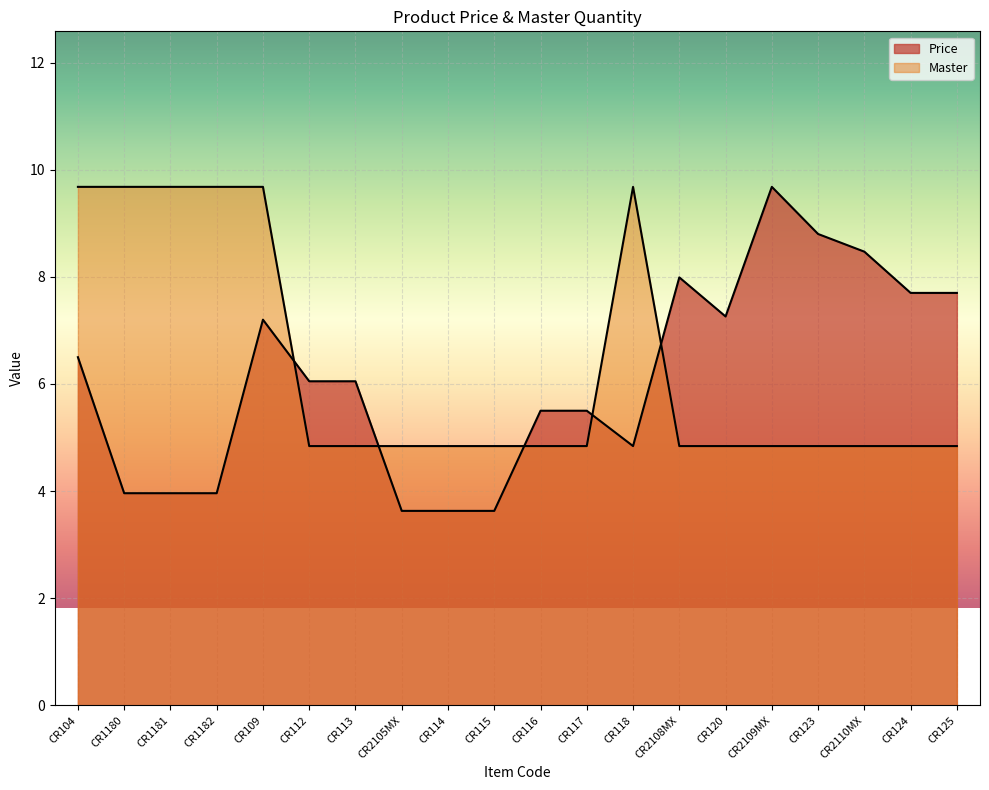

What is the total value across all series at CR2105MX?

8.5